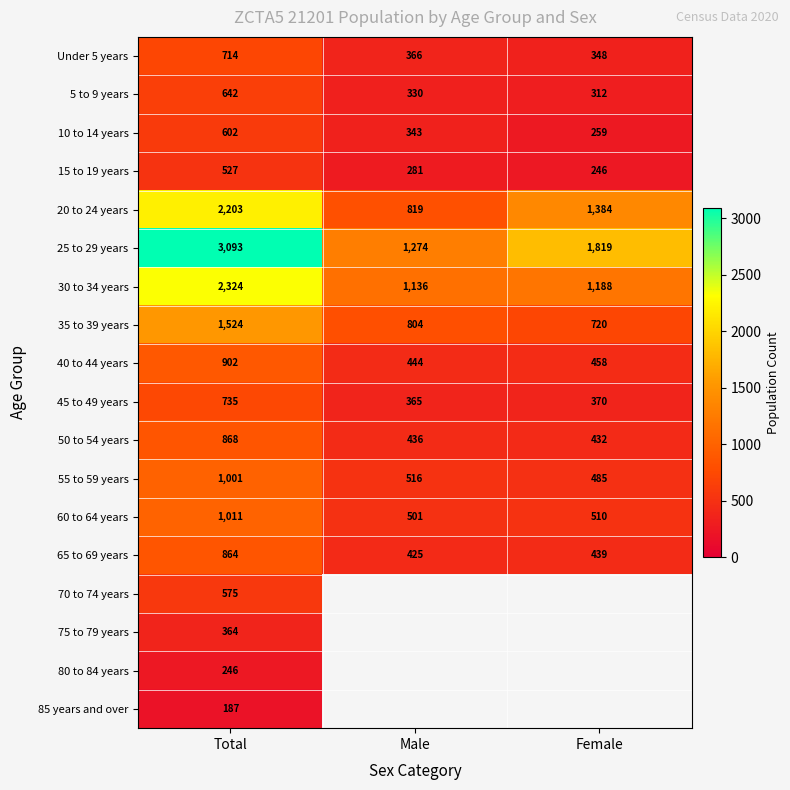

What is the maximum value for Under 5 years?

714